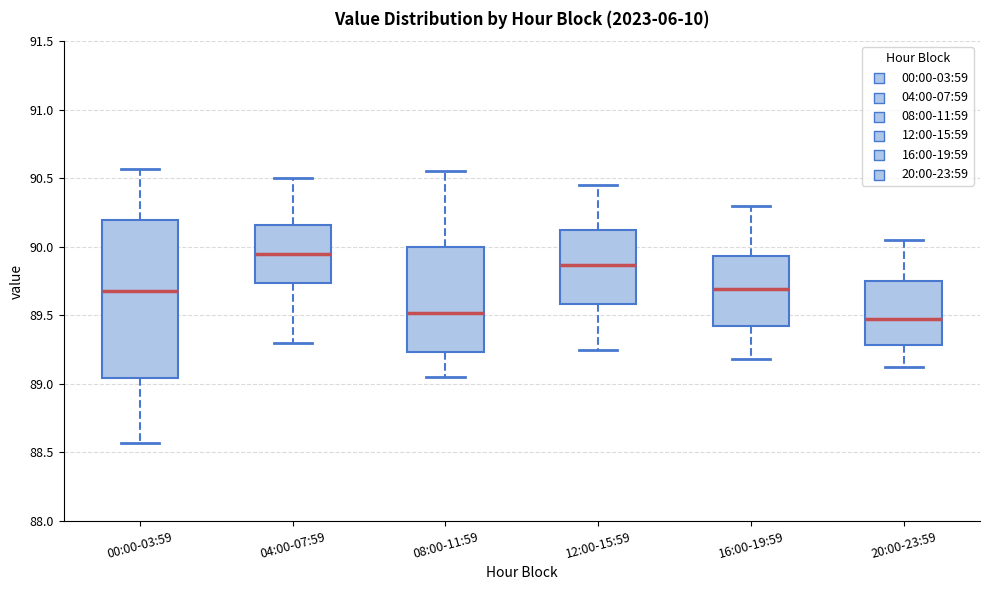

Reading left to right, transcribe this box plot: for each box, give where its median line is, the range the box spans, and where its two whiskers end, as read against the y-axis. The values are not printed on the chart, so give them approximately, as read against the axis.

00:00-03:59: median 89.70, box 89.05 to 90.20, whiskers 88.55 to 90.55
04:00-07:59: median 89.95, box 89.75 to 90.15, whiskers 89.30 to 90.50
08:00-11:59: median 89.50, box 89.25 to 90.00, whiskers 89.05 to 90.55
12:00-15:59: median 89.85, box 89.60 to 90.10, whiskers 89.25 to 90.45
16:00-19:59: median 89.70, box 89.40 to 89.95, whiskers 89.20 to 90.30
20:00-23:59: median 89.50, box 89.30 to 89.75, whiskers 89.10 to 90.05